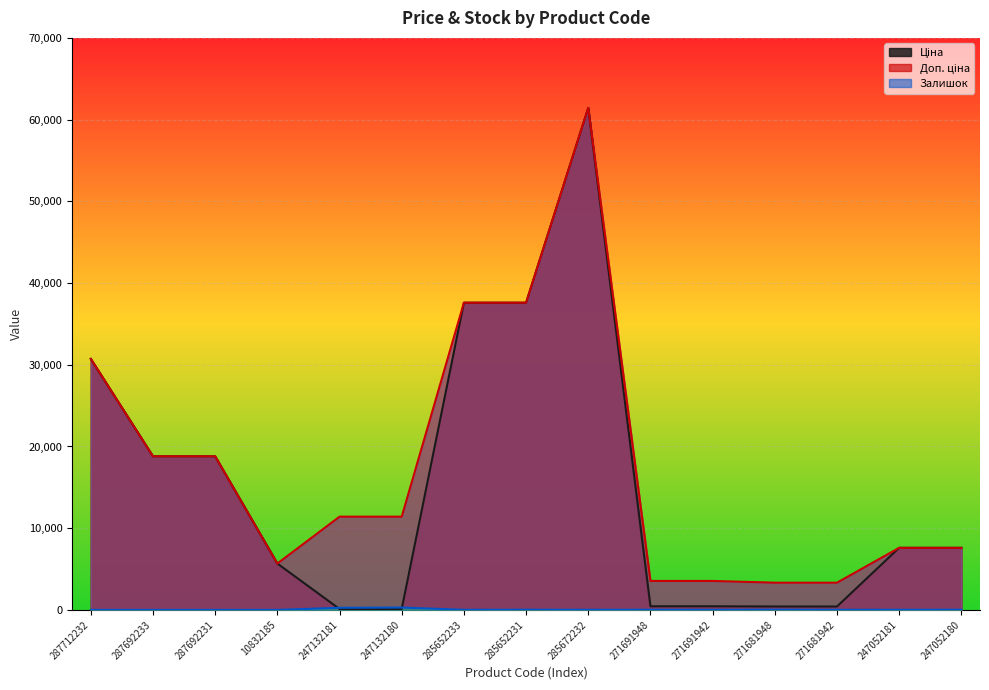

In Ціна, how many points are higher than both neighbors (excluding endpoints)?

1